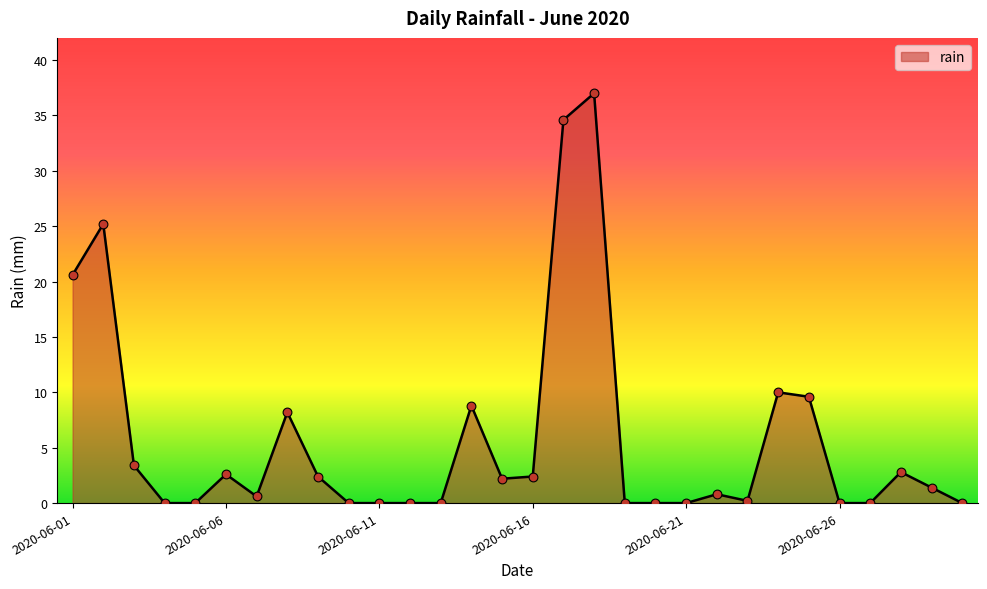

What is the greatest value displayed?

37.0